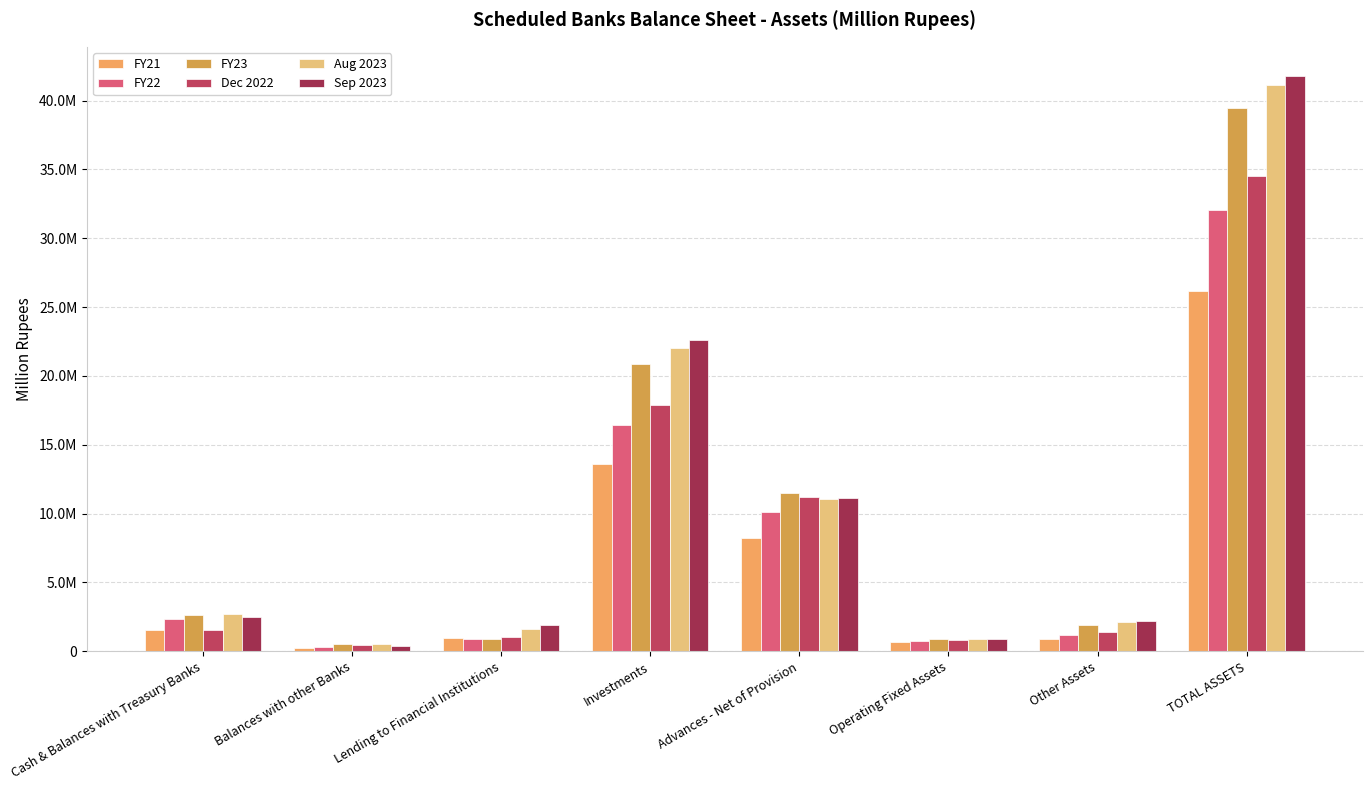

Is it true that FY21 equals 908754 at Other Assets?

True